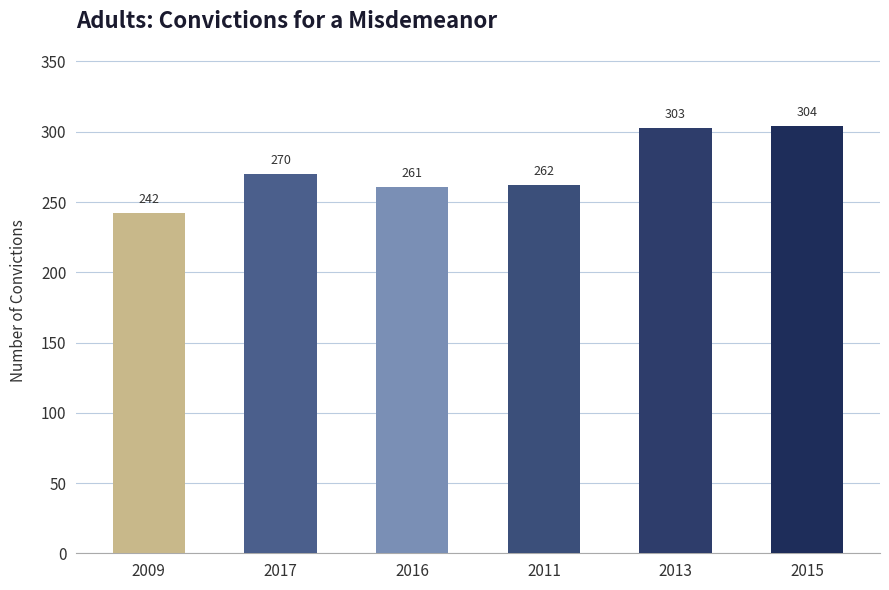

Approximately how many times larger is the value at 2011 compared to 2017?

1.0